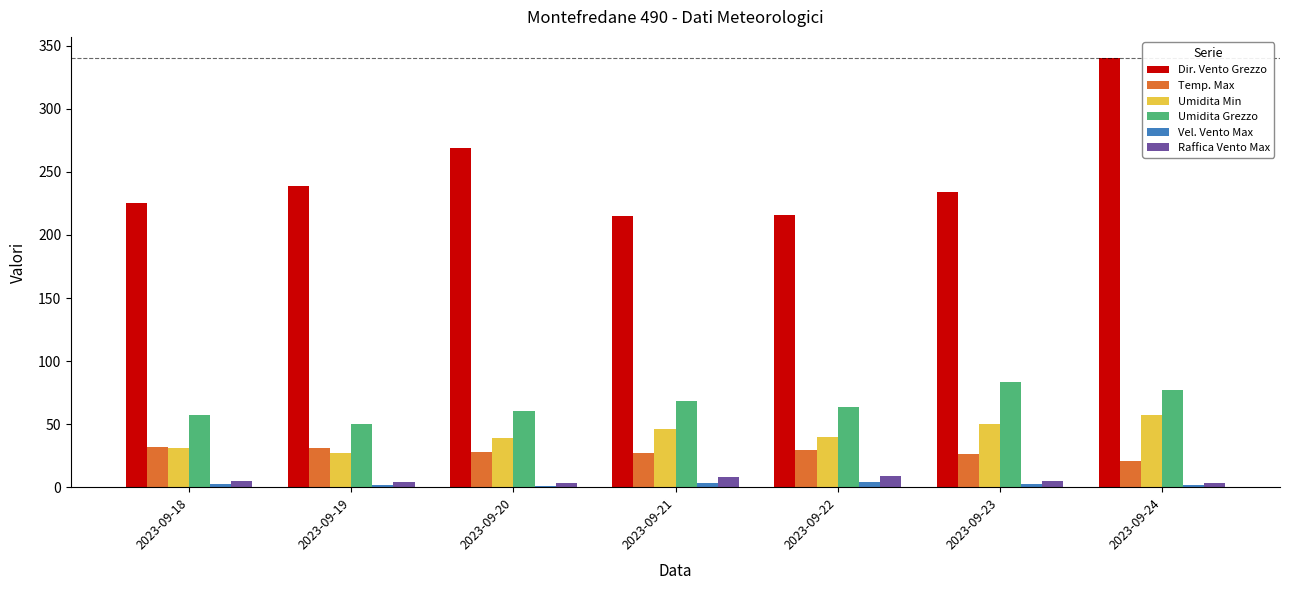

How many bars are there in total?

42